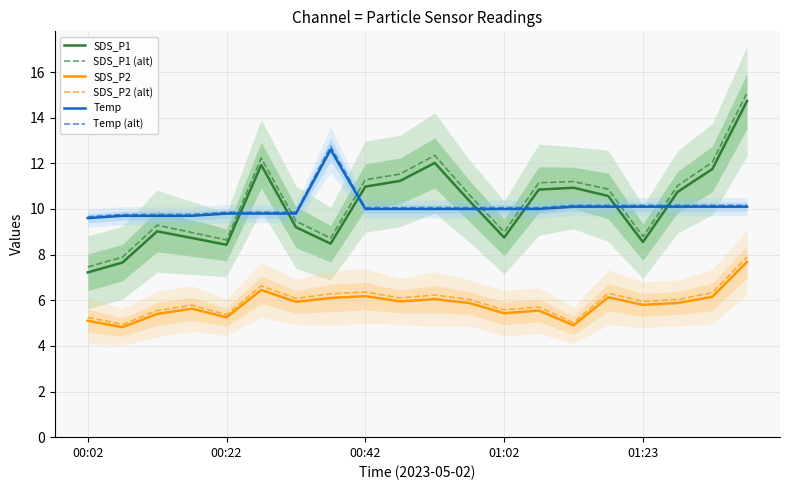

Is the value of SDS_P2 (alt) at 01:23 greater than the value of SDS_P1 at 00:42?

No